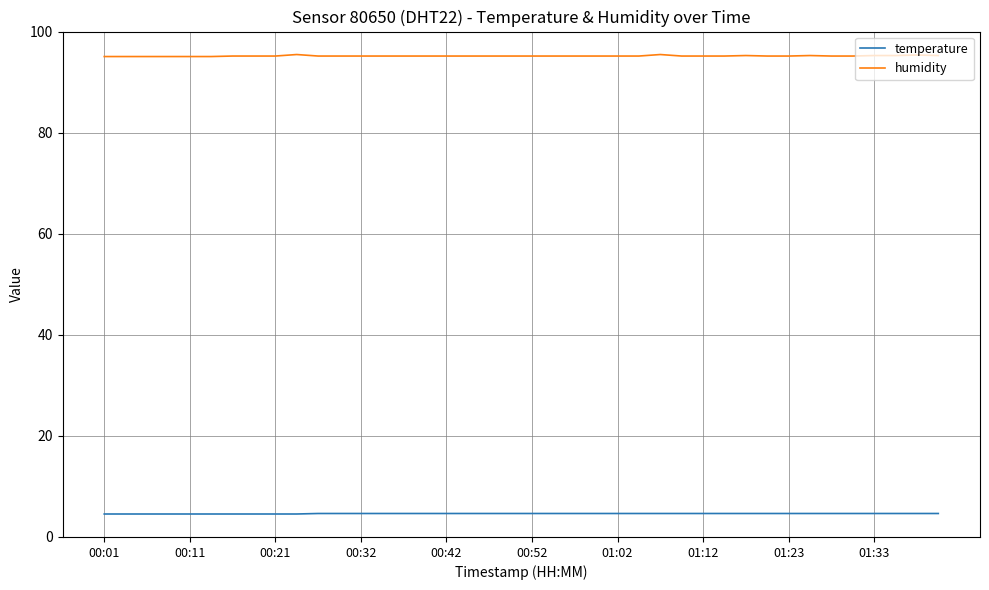

Which series has the largest total across all categories?

humidity